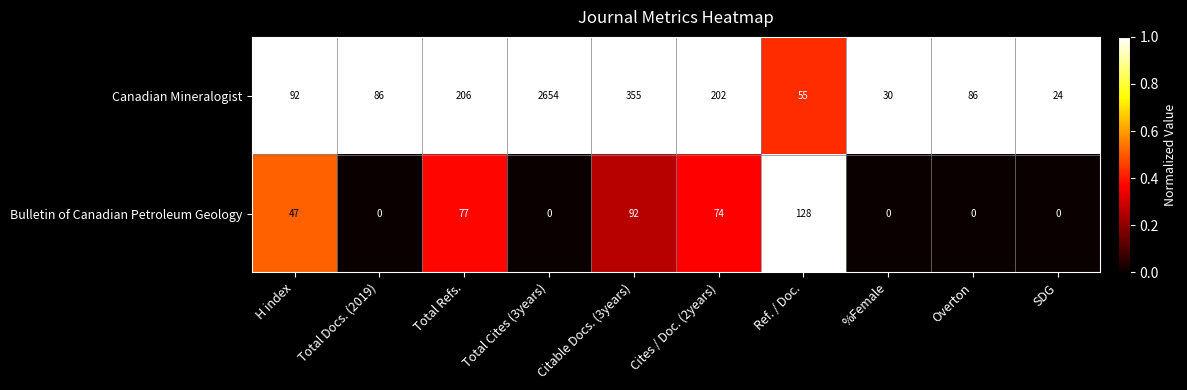

What is the sum of all Canadian Mineralogist values?

3790